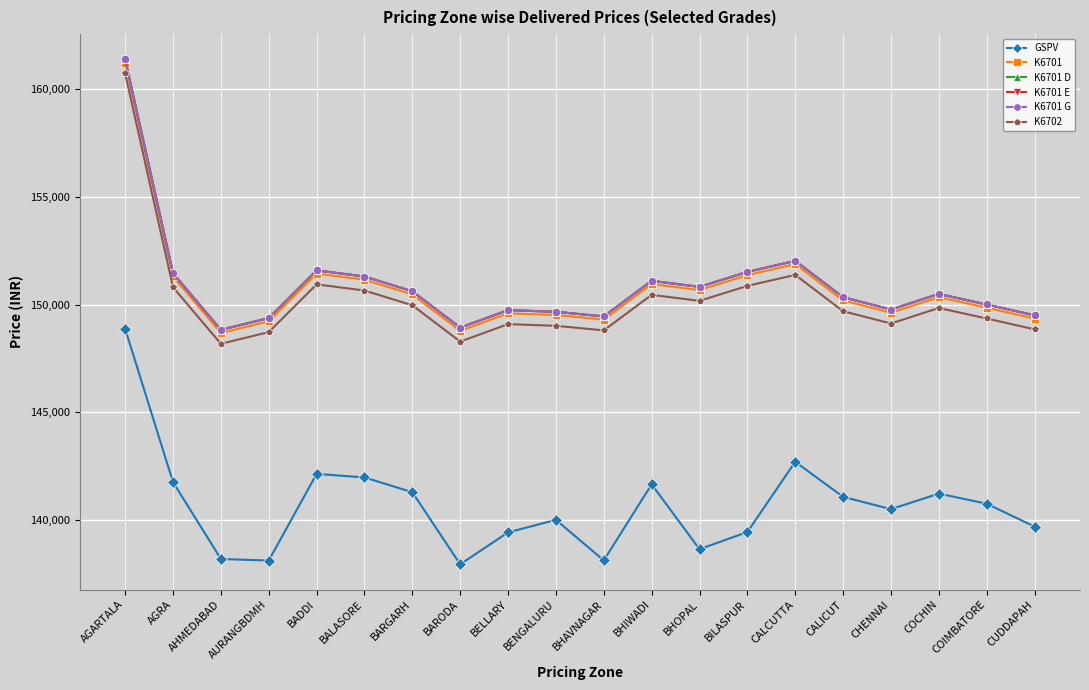

At which category is the sum across all series the highest?

AGARTALA